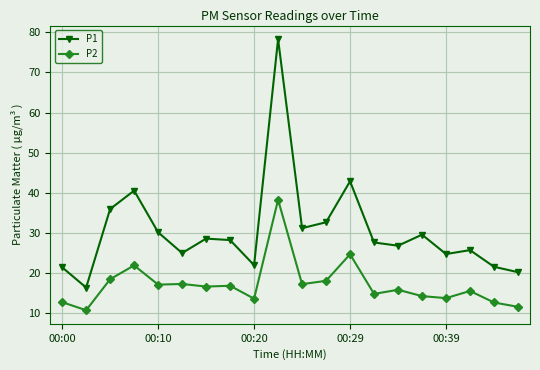

List the series in order of their overall mean, highest first.

P1, P2